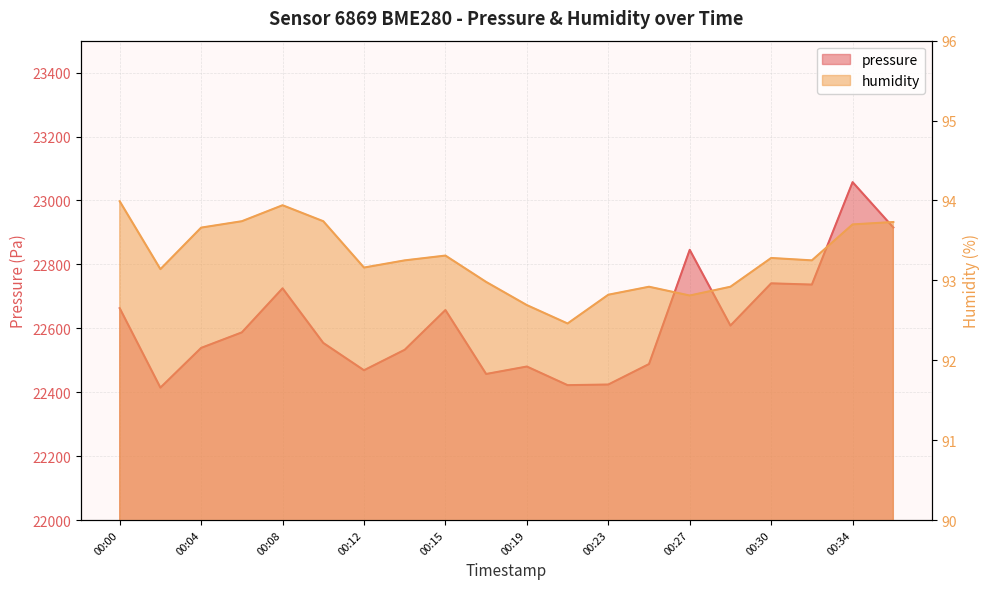

What is the minimum value for humidity?

92.5